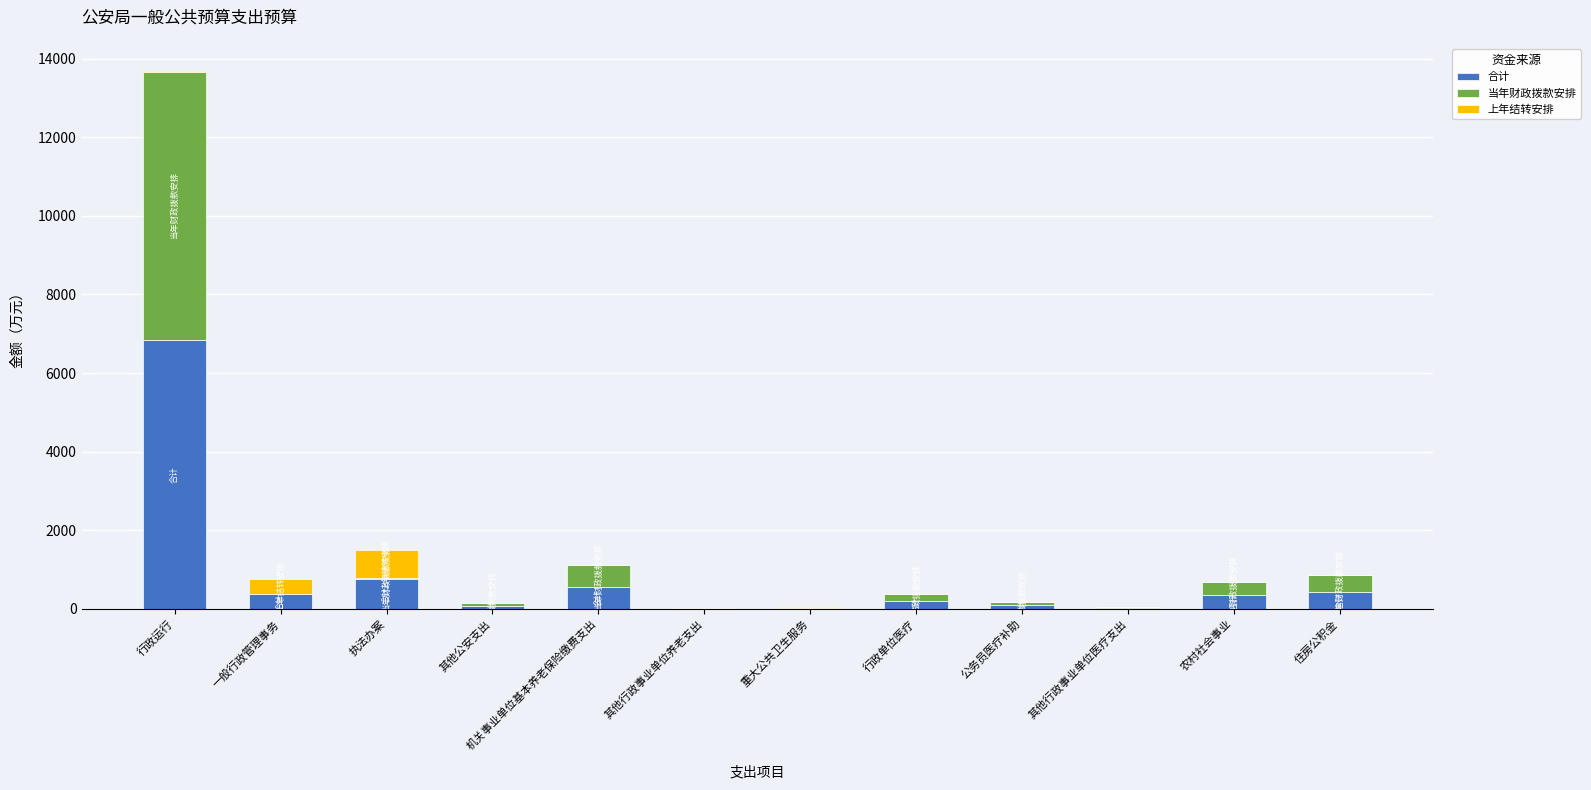

What is the total value across all series at 农村社会事业?

695.5